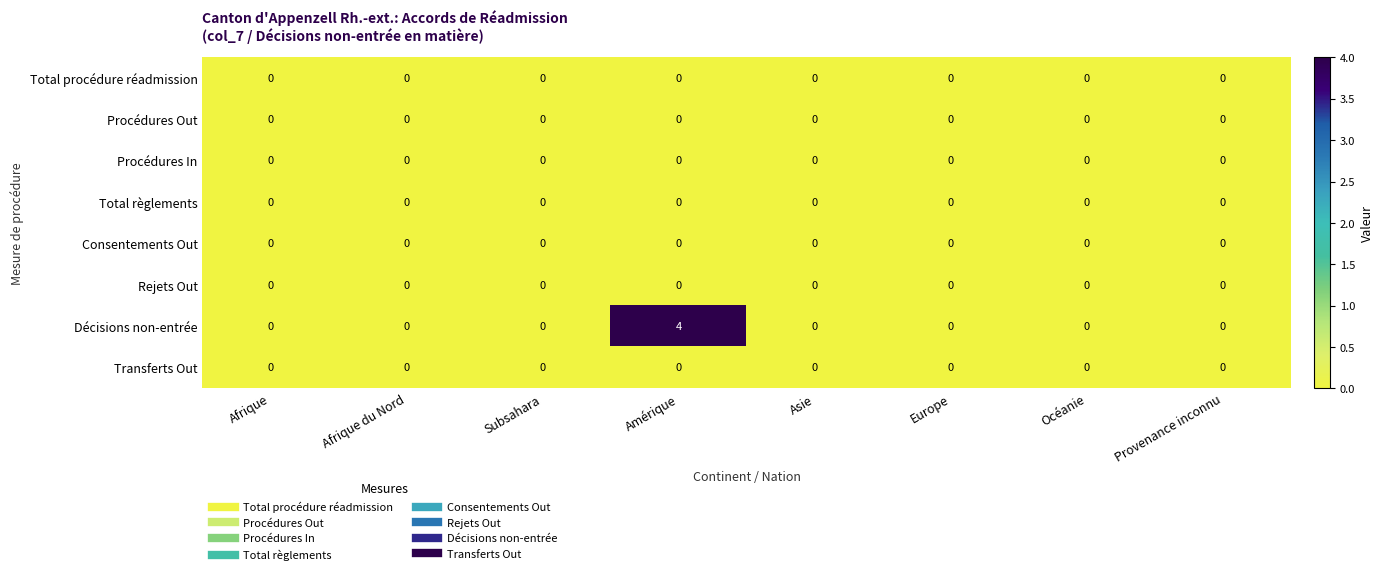

The Procédures In series shows 0 at Asie. True or false?

True